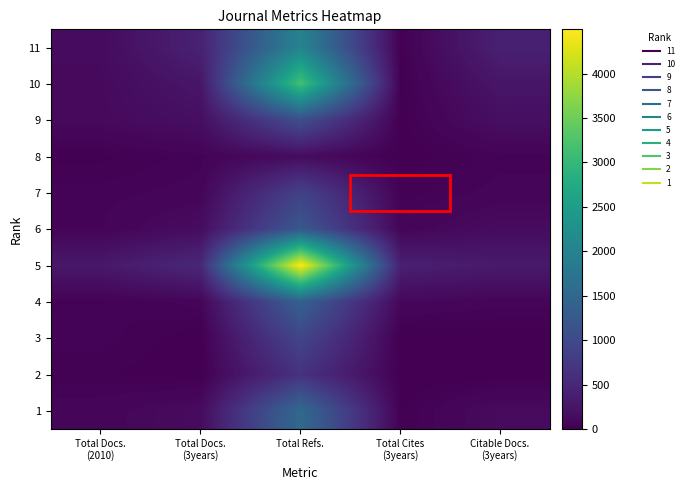

Count the number of categories in the chart.

5